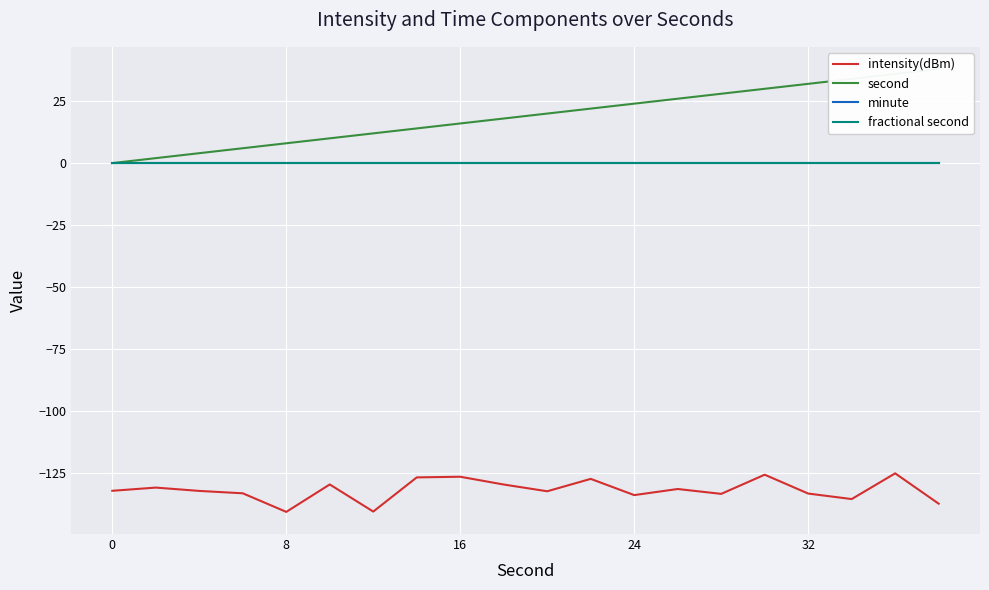

What is the value of the second point at the 2nd from the left?

2.0